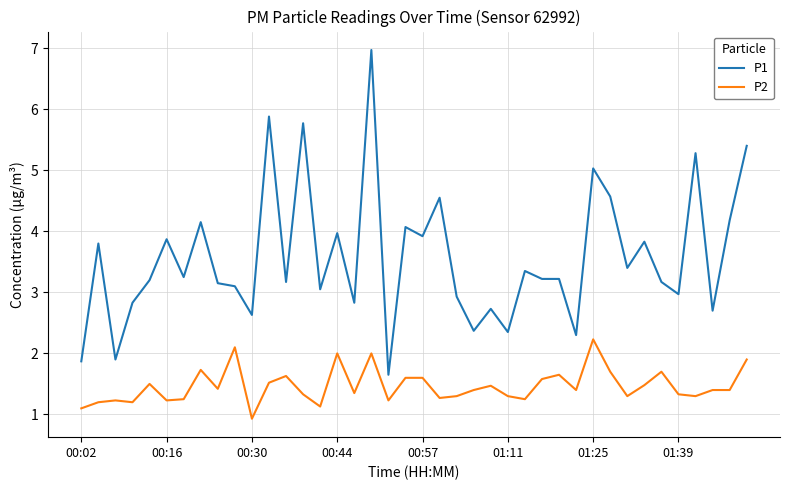

Which series has the largest total across all categories?

P1